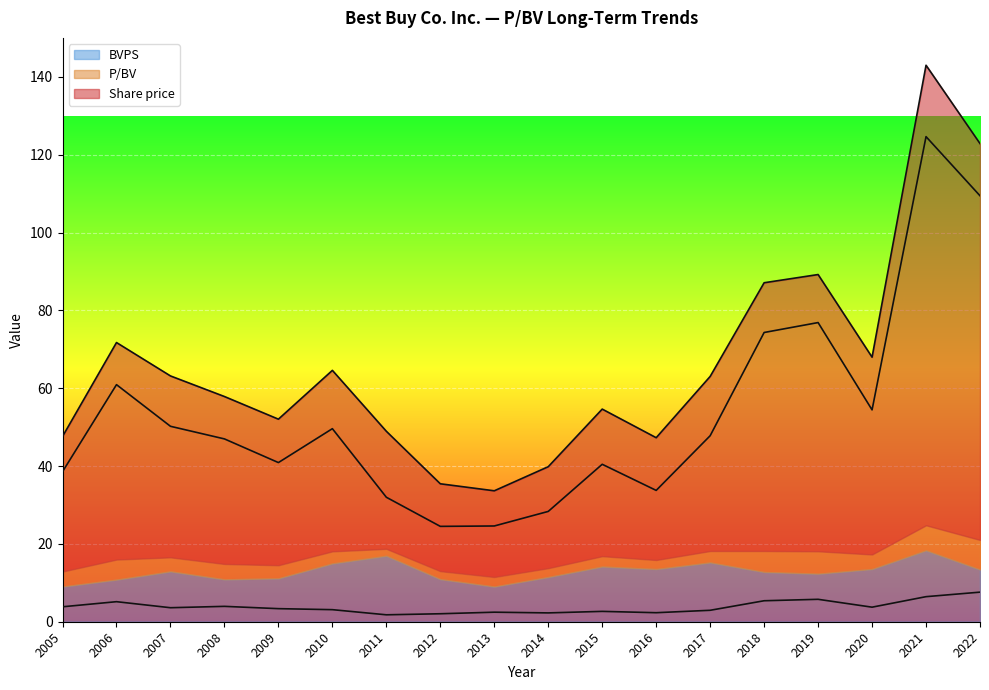

Where does the Share price series first go above 47?

2006